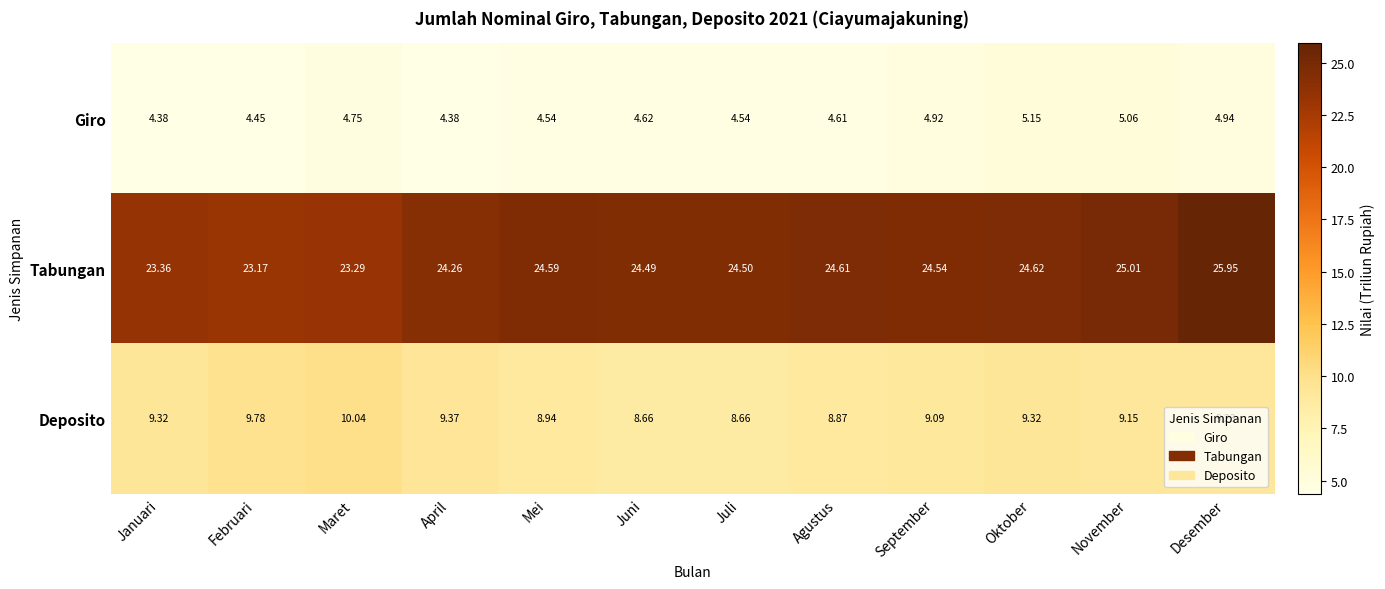

How many categories are shown in the chart?

12